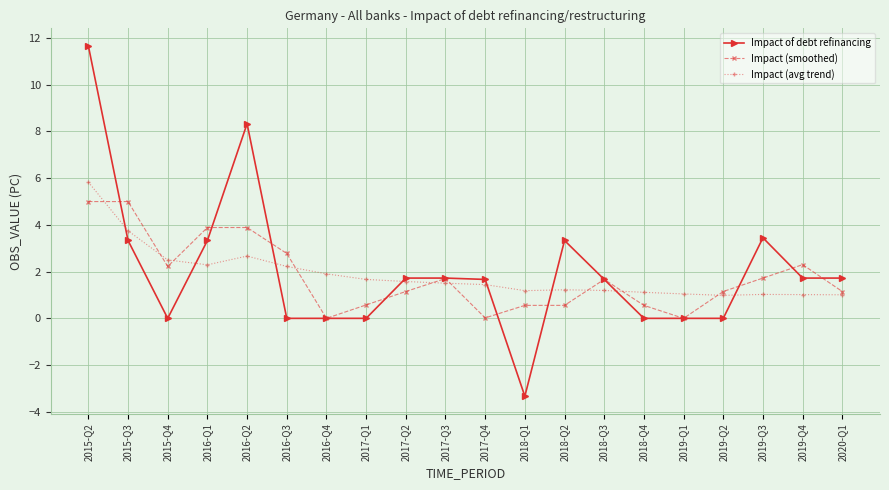

How many intersections are there between Impact (avg trend) and Impact (smoothed)?

9